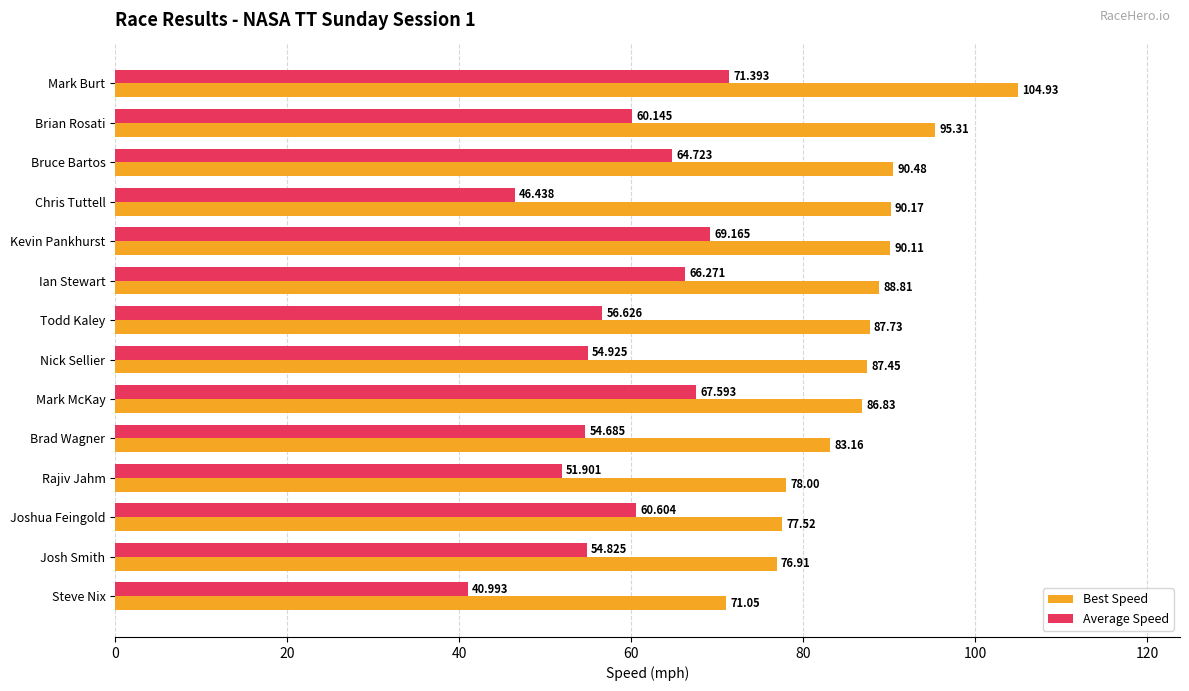

Is the value of Average Speed at Nick Sellier greater than the value of Best Speed at Brad Wagner?

No